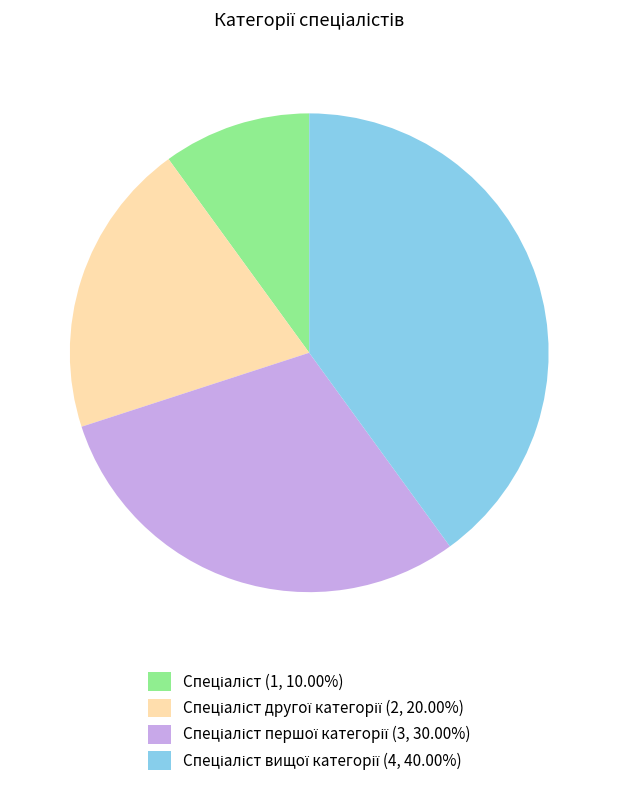

Is there a majority slice in this chart?

No